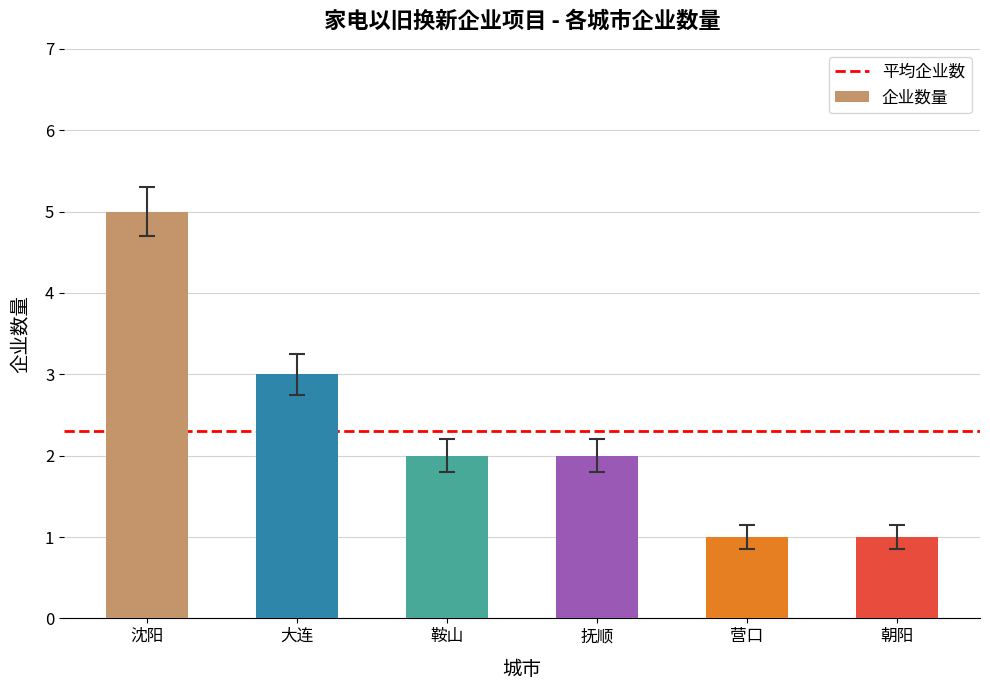

What position from the left is 营口?

5